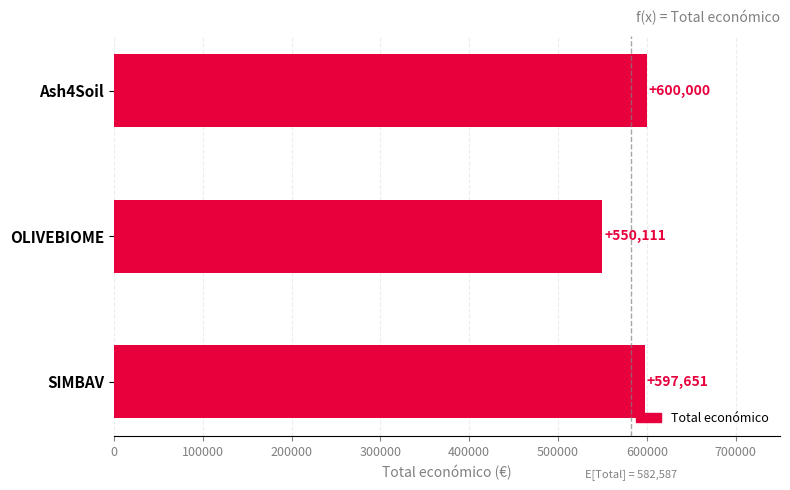

Reading bottom to top, transcribe all the data shown in this chart.

597651	550111	600000